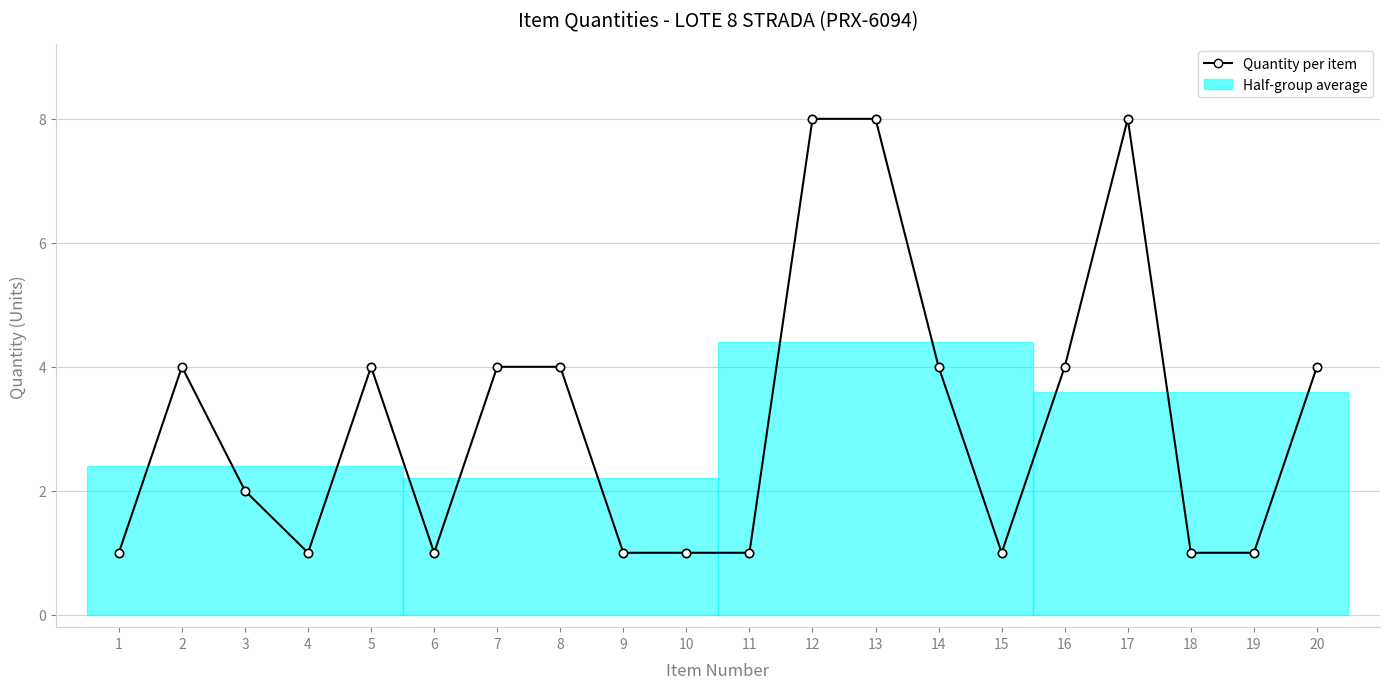

Where is the first local maximum?

2